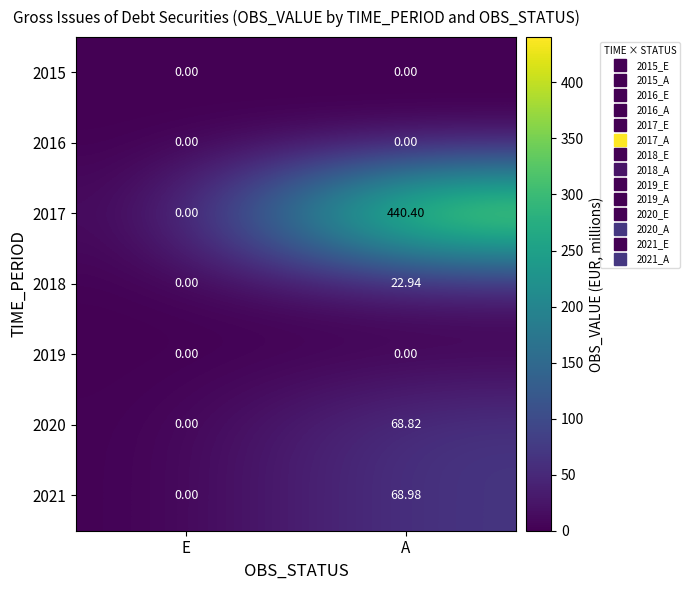

How many distinct data groups are displayed?

7